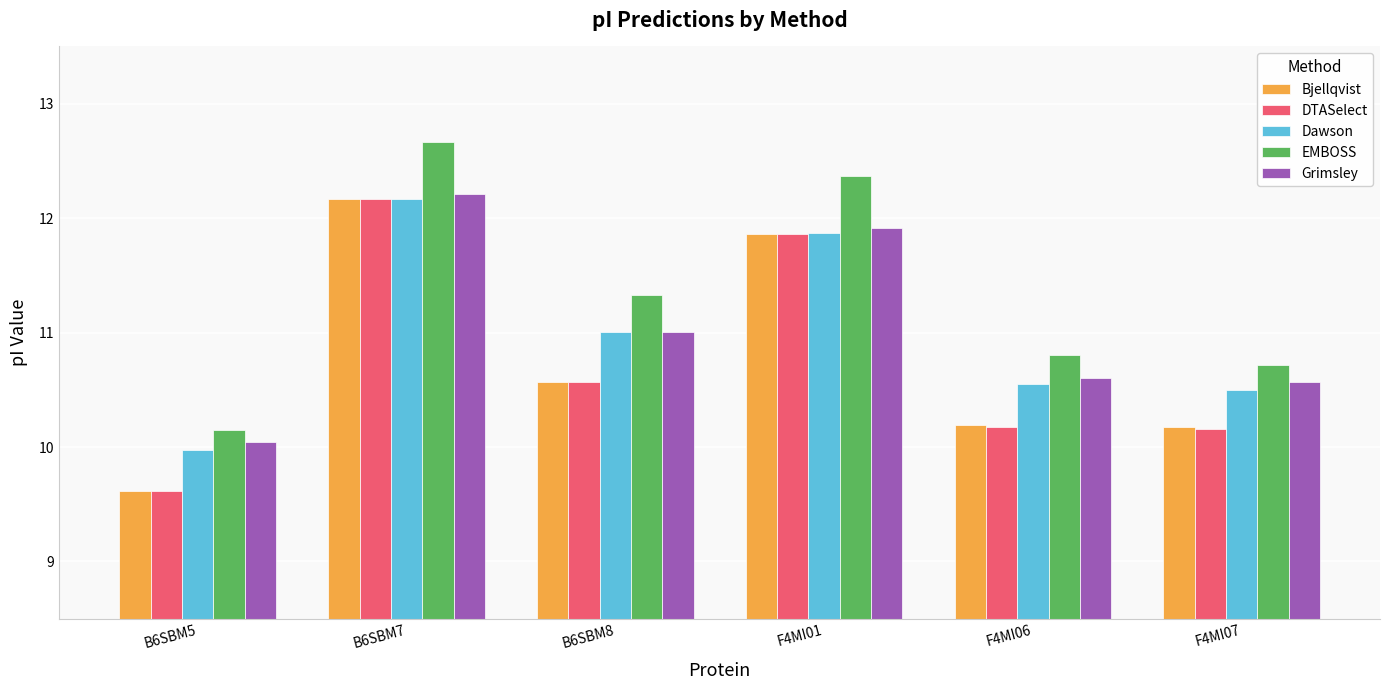

What is the difference between the highest and lowest values at F4MI06?

0.6